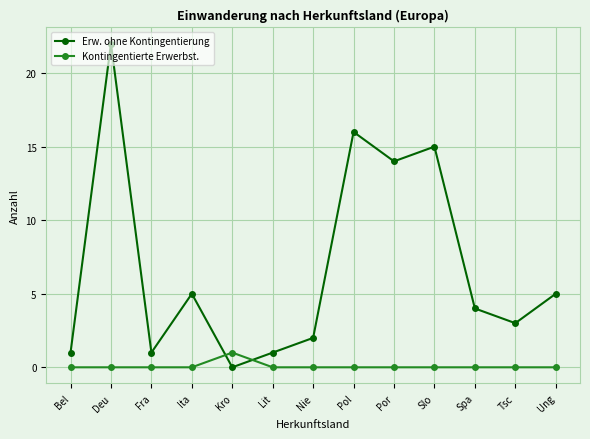

How many data points does each series have?

13